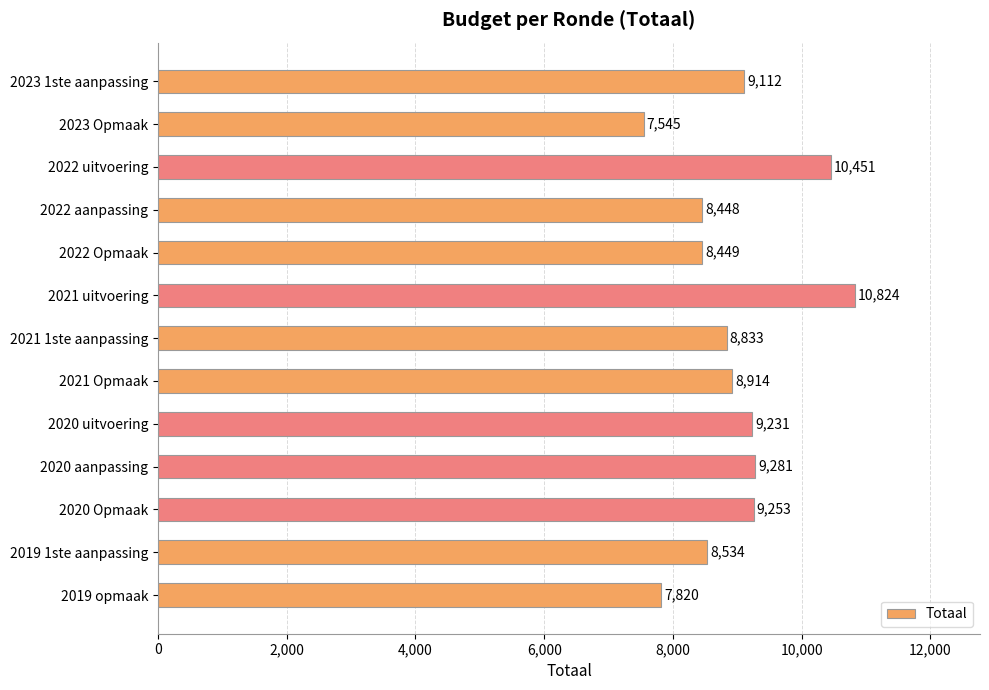

At which label is the value closest to 9184?

2020 uitvoering